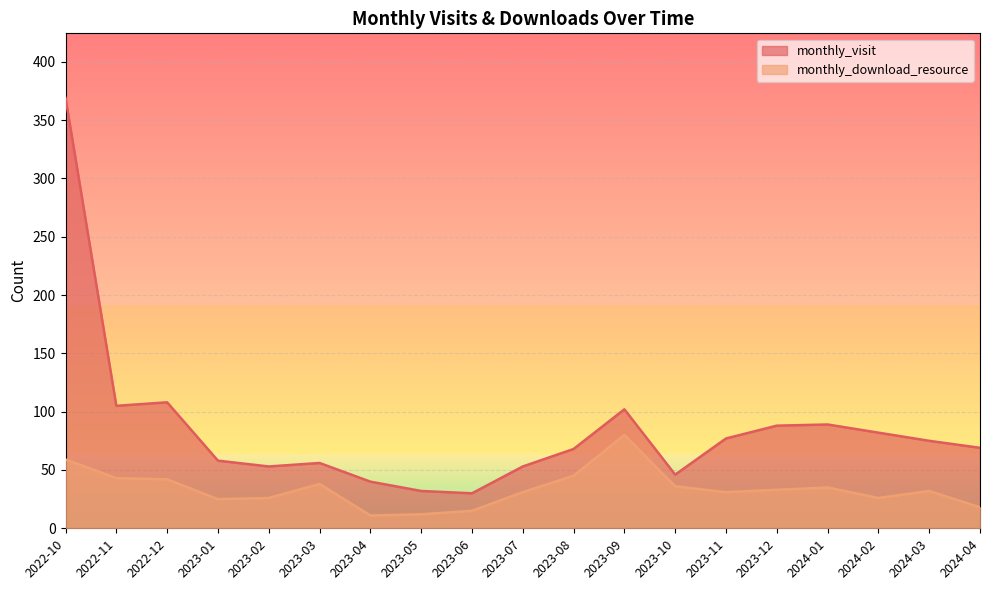

What is the value of the monthly_visit point at the 19th from the left?

69